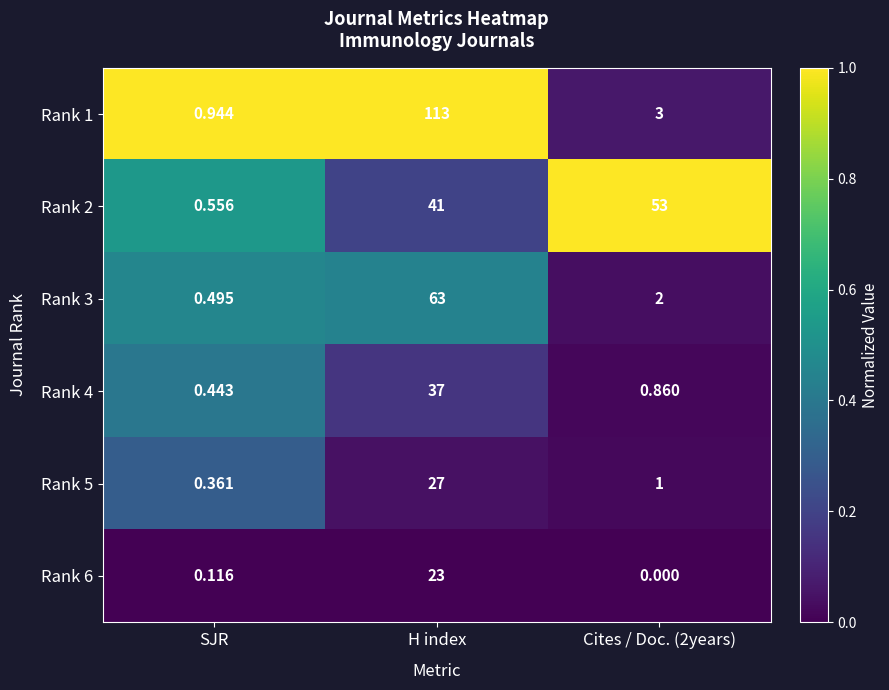

Which category has the lowest value in the Rank 5 series?

SJR